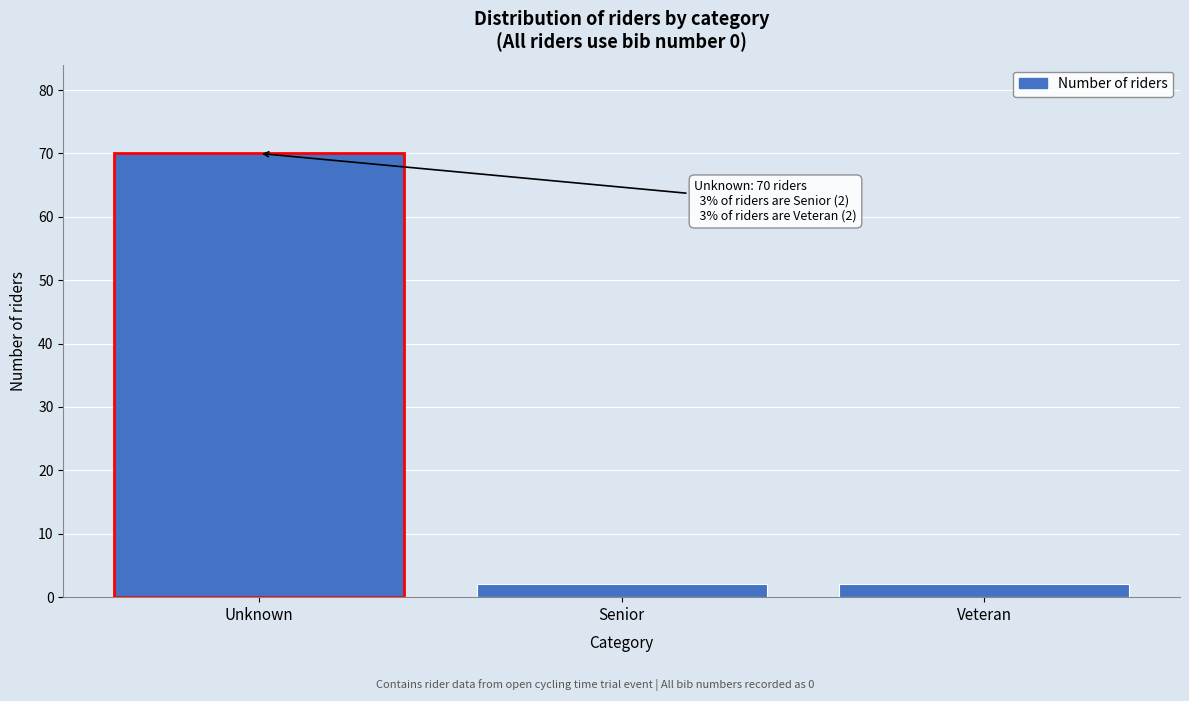

Reading left to right, list all the values displayed in this chart.

Unknown=70	Senior=2	Veteran=2